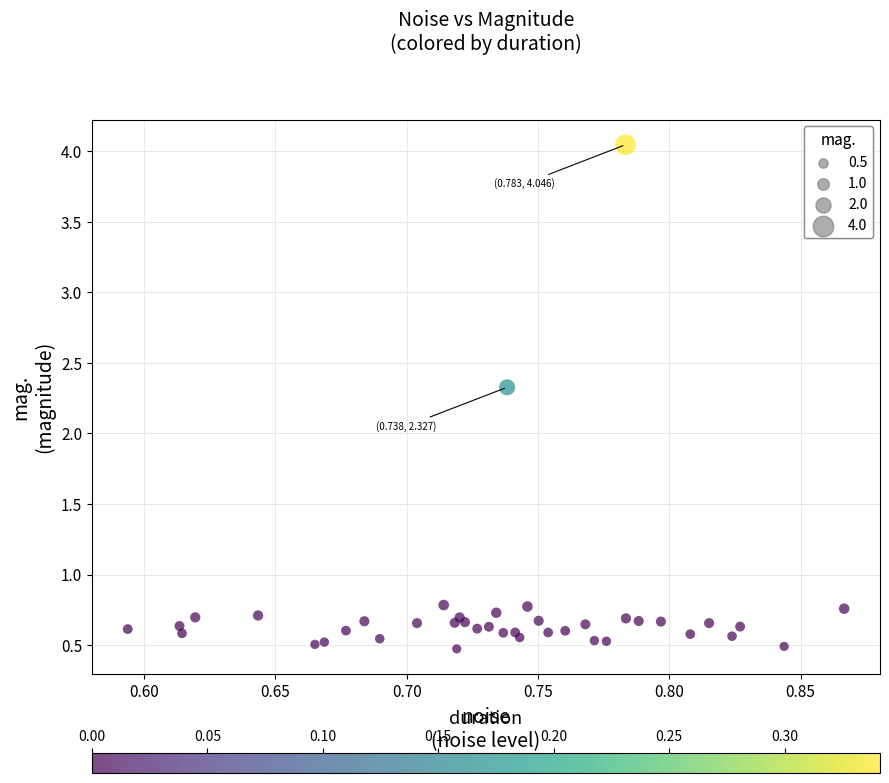

What Y value in the scatter plot is closest to 2?

2.3